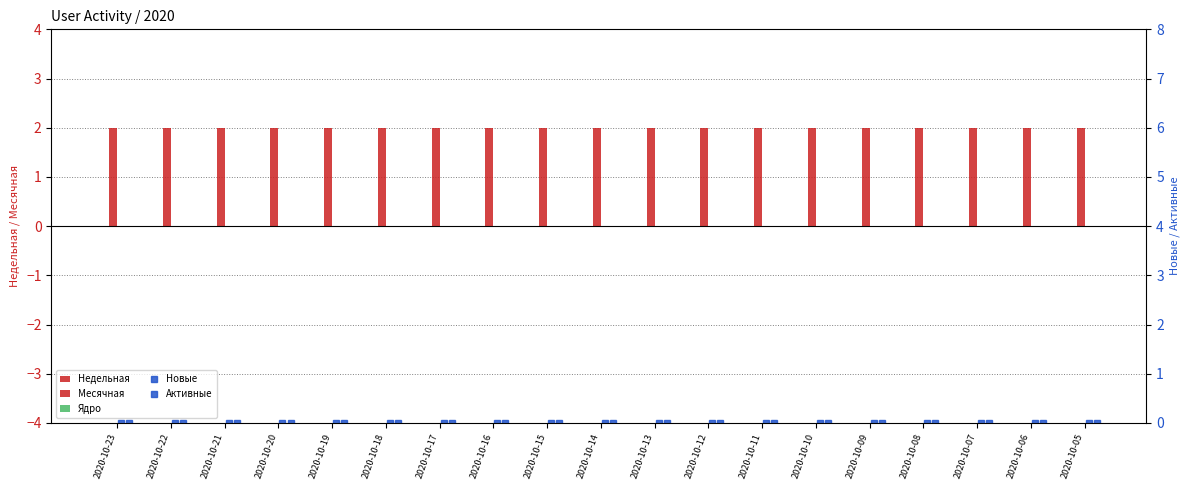

Reading left to right, list all the values displayed in this chart.

Недельная: 0	0	0	0	0	0	0	0	0	0	0	0	0	0	0	0	0	0	0
Месячная: 2	2	2	2	2	2	2	2	2	2	2	2	2	2	2	2	2	2	2
Ядро: 0	0	0	0	0	0	0	0	0	0	0	0	0	0	0	0	0	0	0
Новые: 0	0	0	0	0	0	0	0	0	0	0	0	0	0	0	0	0	0	0
Активные: 0	0	0	0	0	0	0	0	0	0	0	0	0	0	0	0	0	0	0